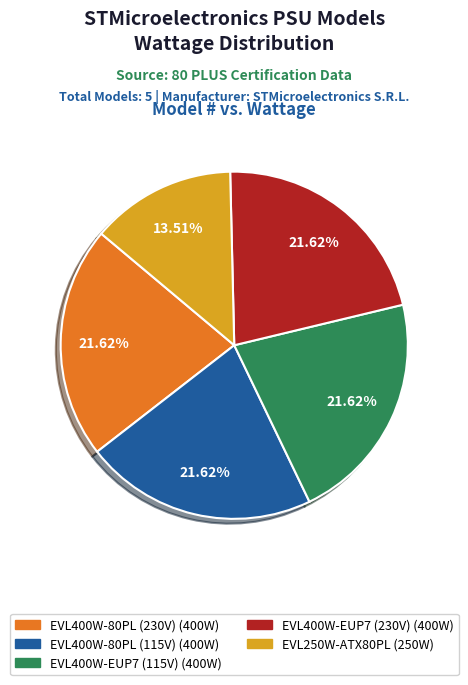

What is the ratio of the value at EVL250W-ATX80PL (250W) to the value at EVL400W-EUP7 (230V) (400W)?

0.6